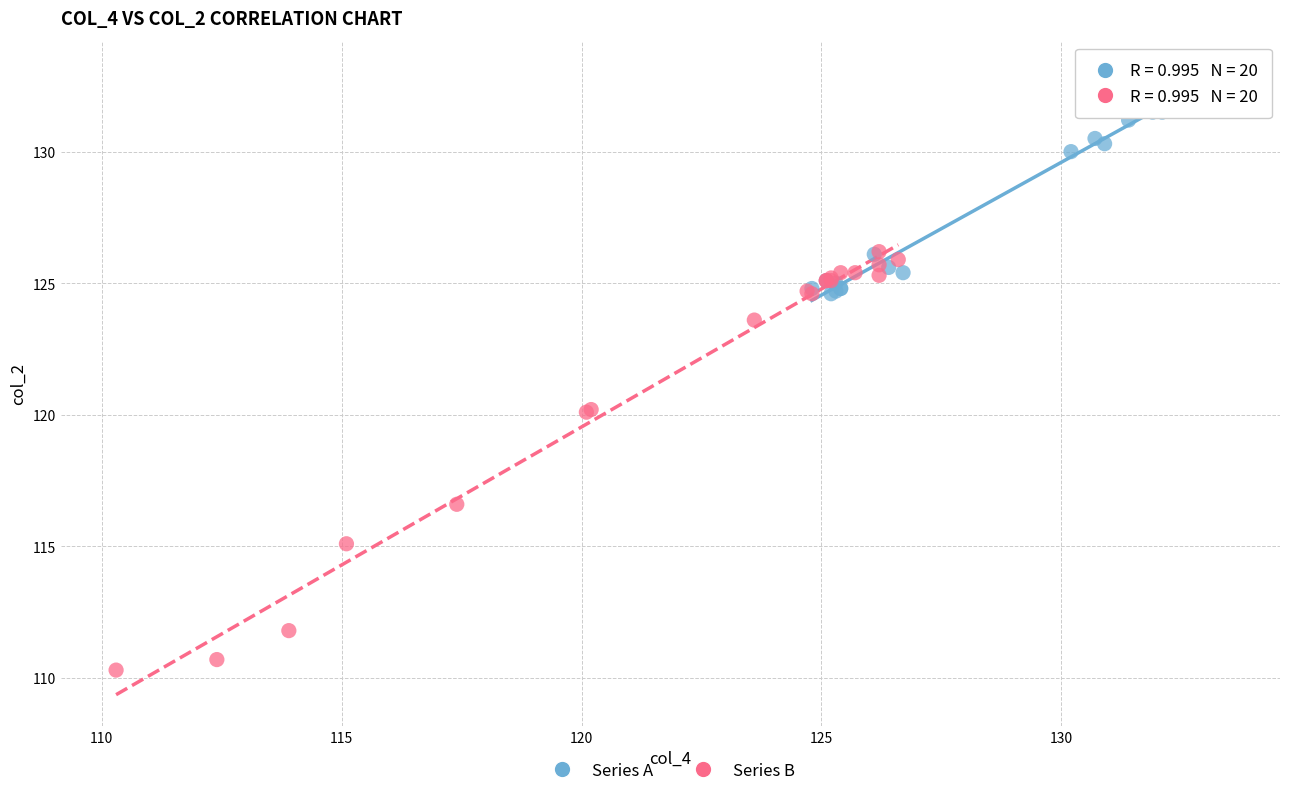

Which series contains the highest Y value?

Series A